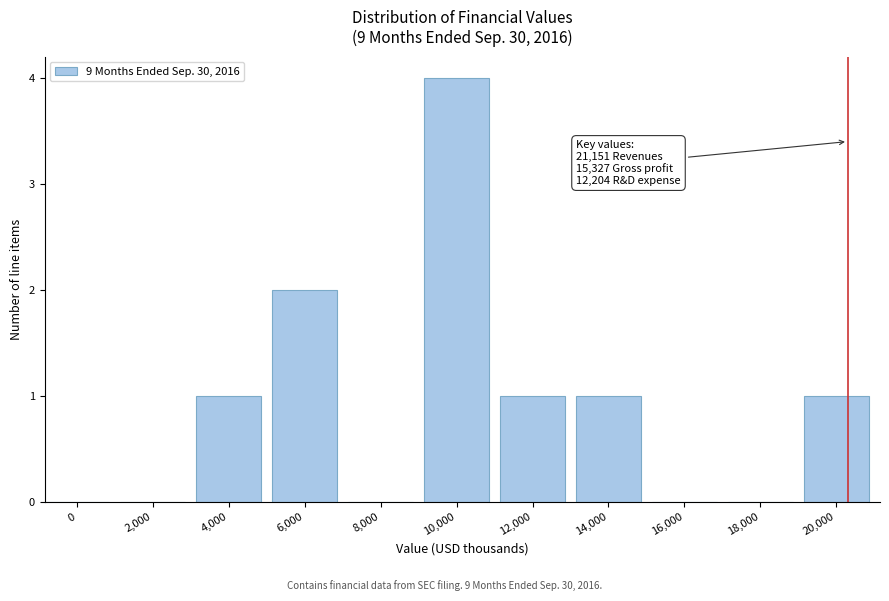

Reading left to right, list all the values displayed in this chart.

0=0	2,000=0	4,000=1	6,000=2	8,000=0	10,000=4	12,000=1	14,000=1	16,000=0	18,000=0	20,000=1